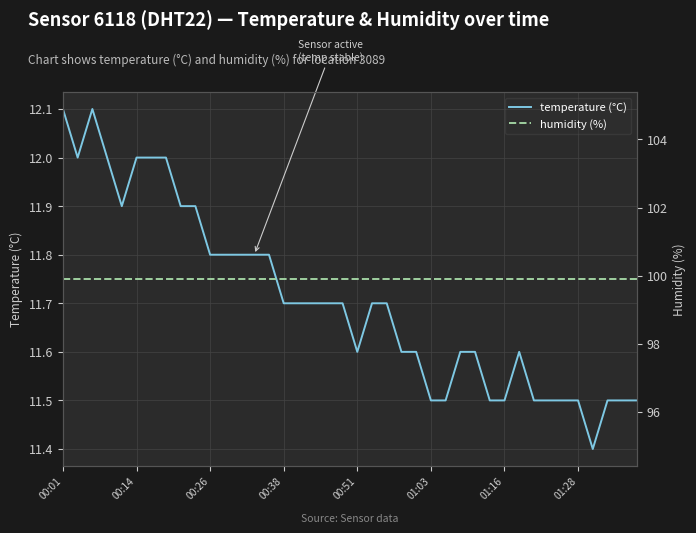

What is the maximum value for temperature (°C)?

12.1